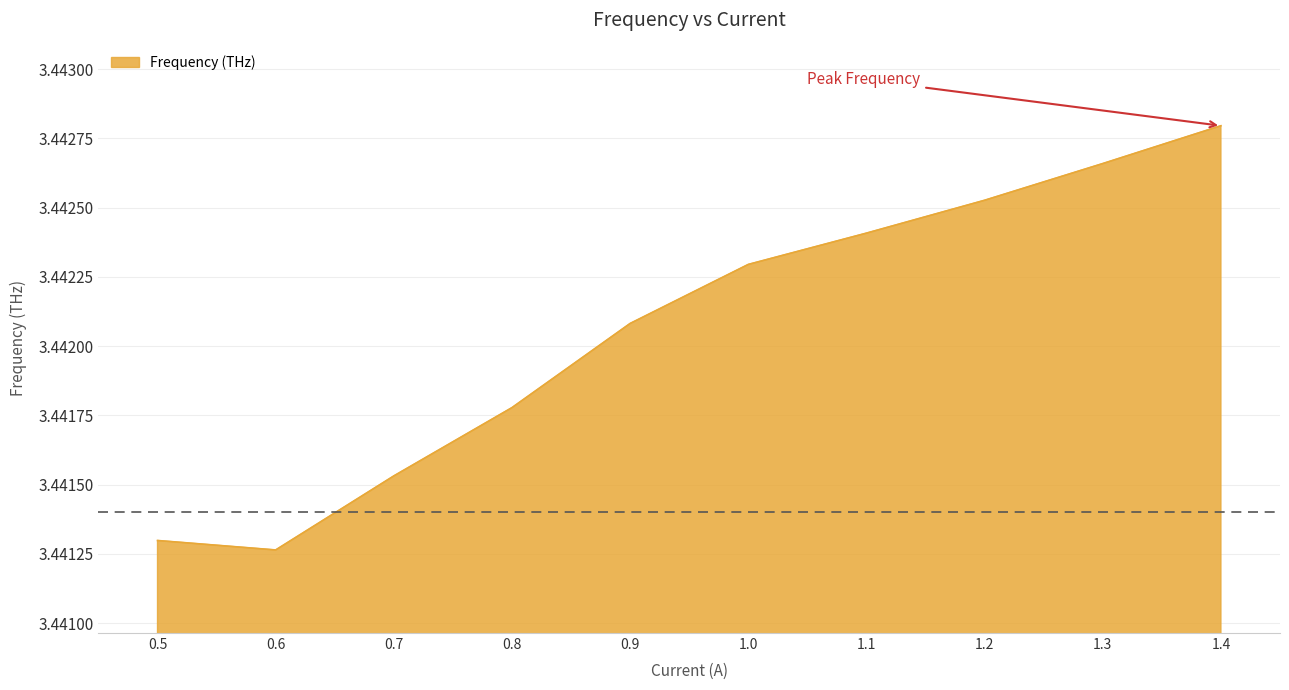

What position from the left is 0.8?

4